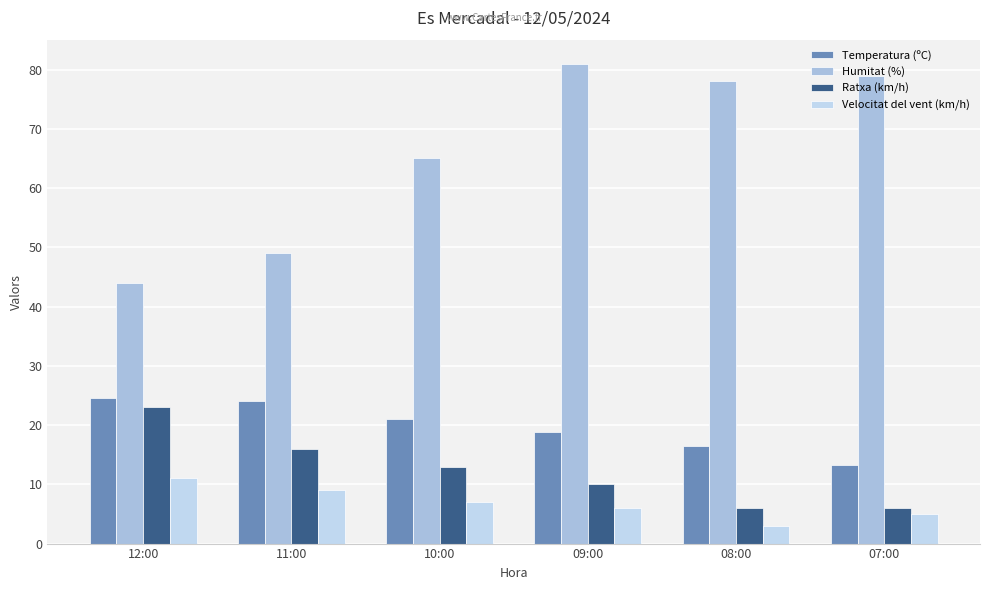

What is the value of the Temperatura (ºC) bar at the 4th from the left?

18.8